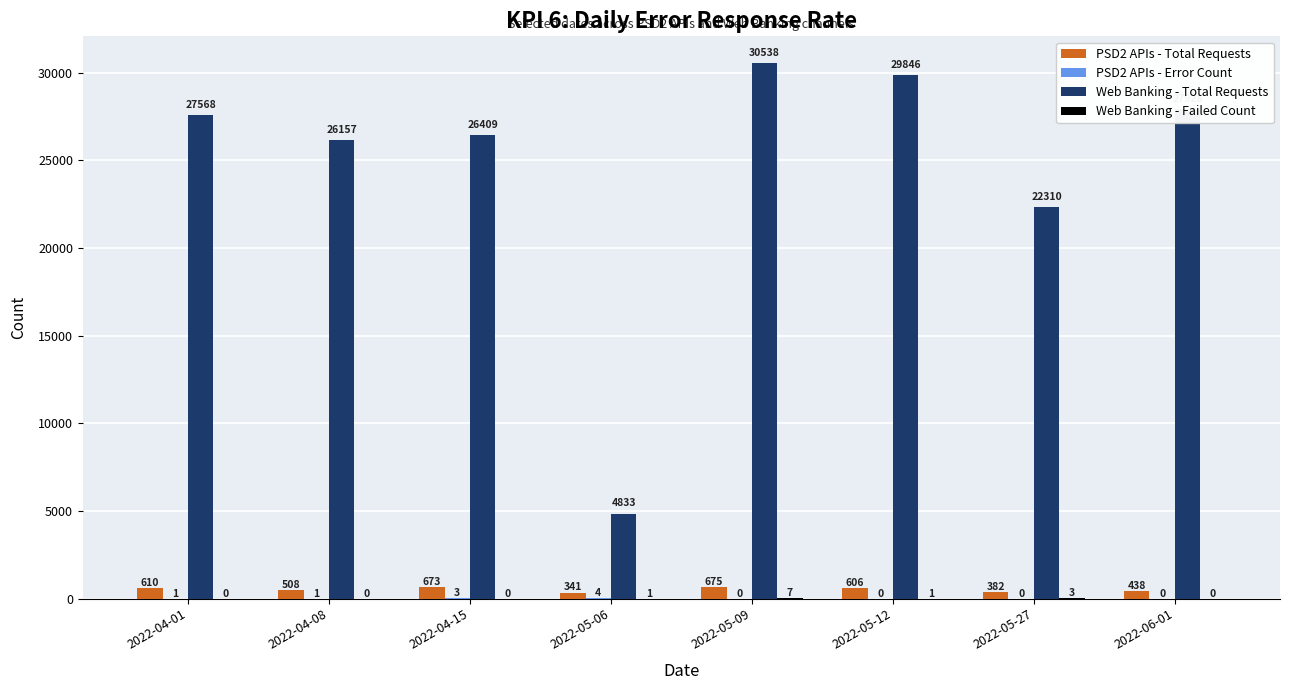

True or false: Web Banking - Total Requests has a value of 8538 at 2022-05-12.

False